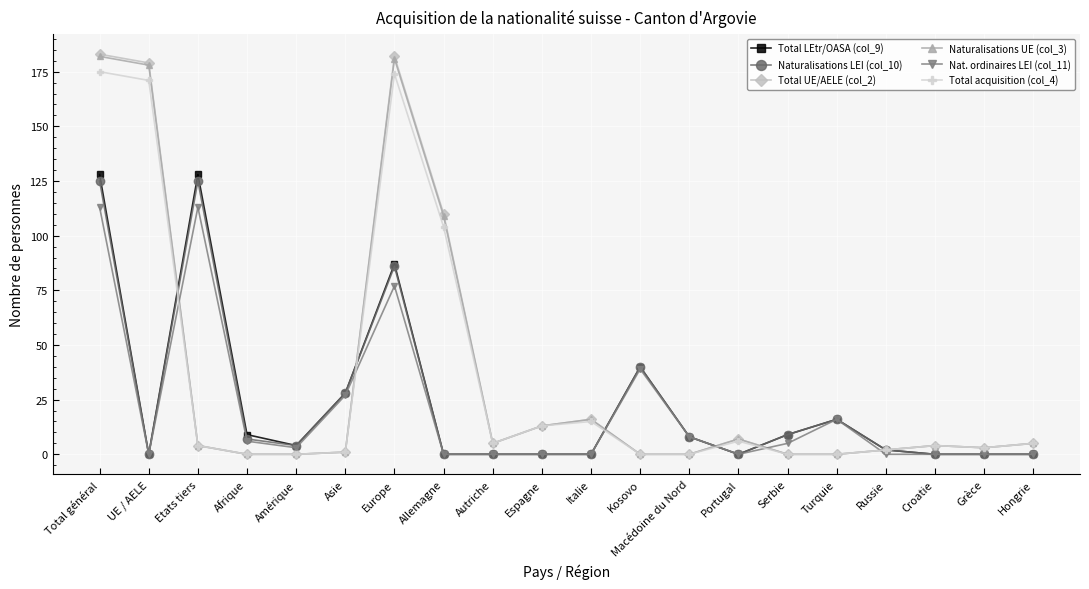

The Nat. ordinaires LEI (col_11) series shows 0 at Portugal. True or false?

True